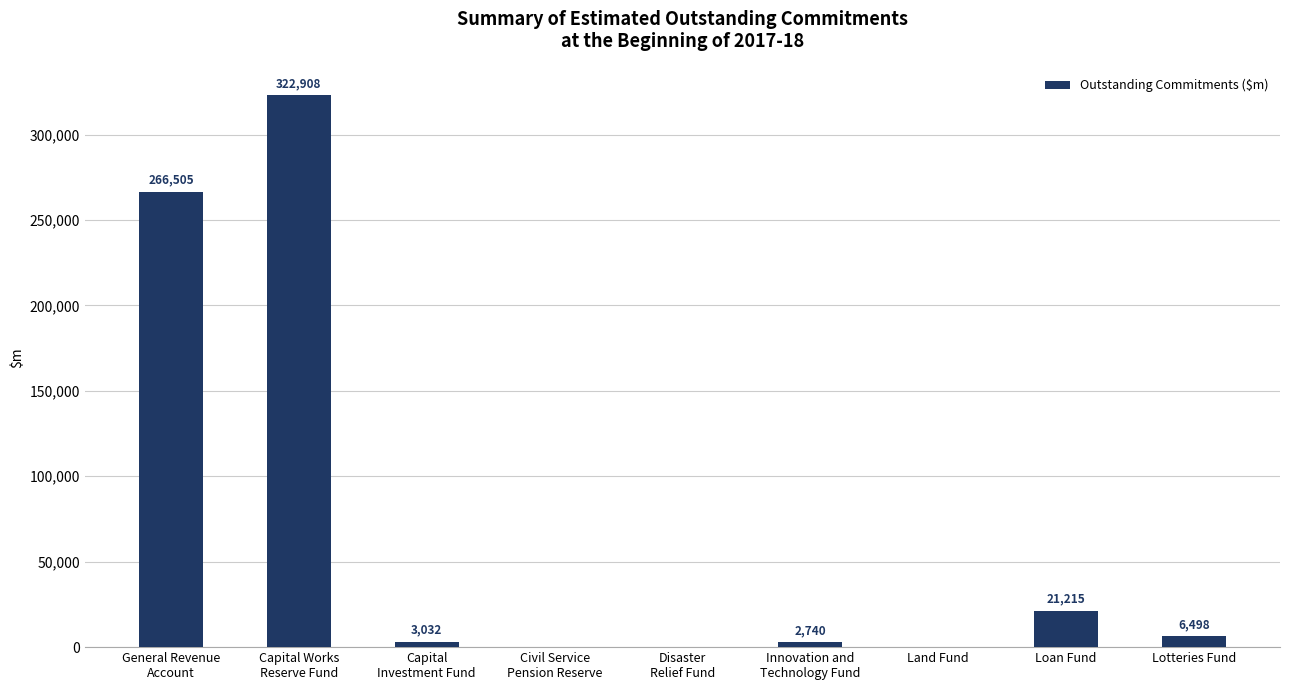

Where is the data nearest to the value 161454?

General Revenue
Account